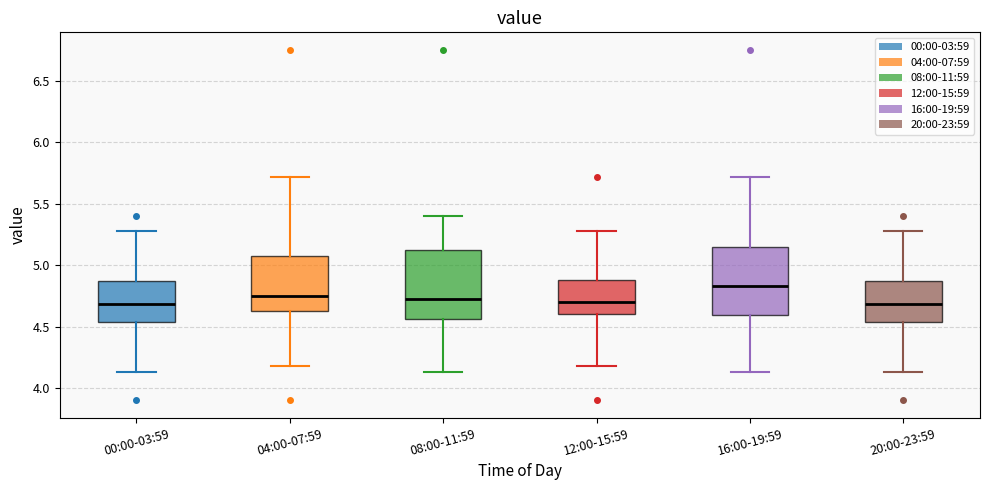

Where is the lower edge of the box for 04:00-07:59 on the y-axis? The values are not printed on the chart, so give them approximately, as read against the axis.

4.60